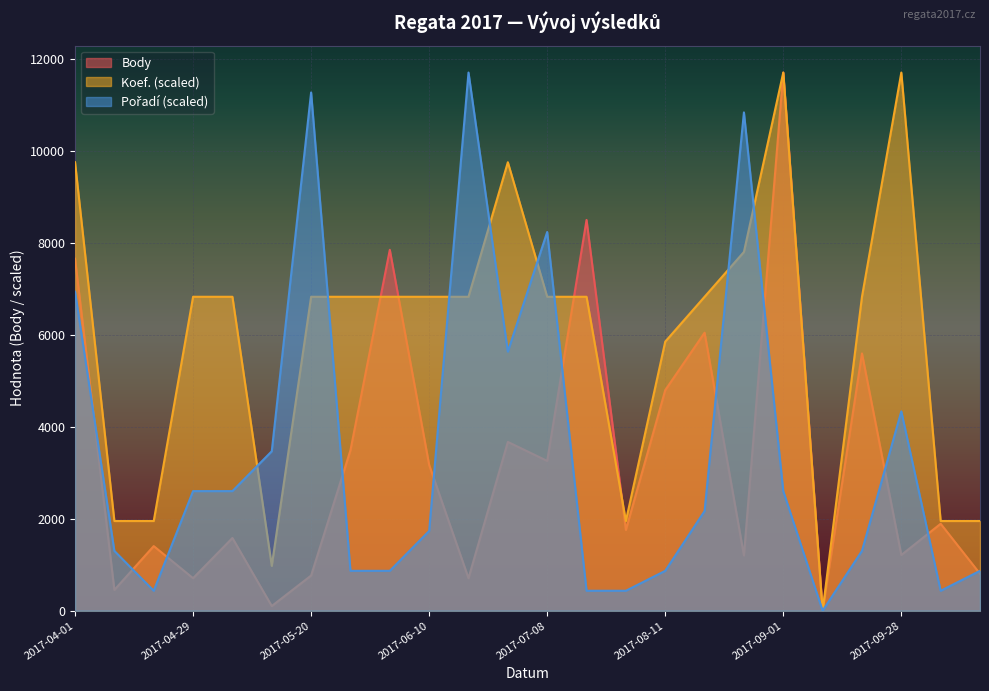

How many lines are shown in the chart?

3